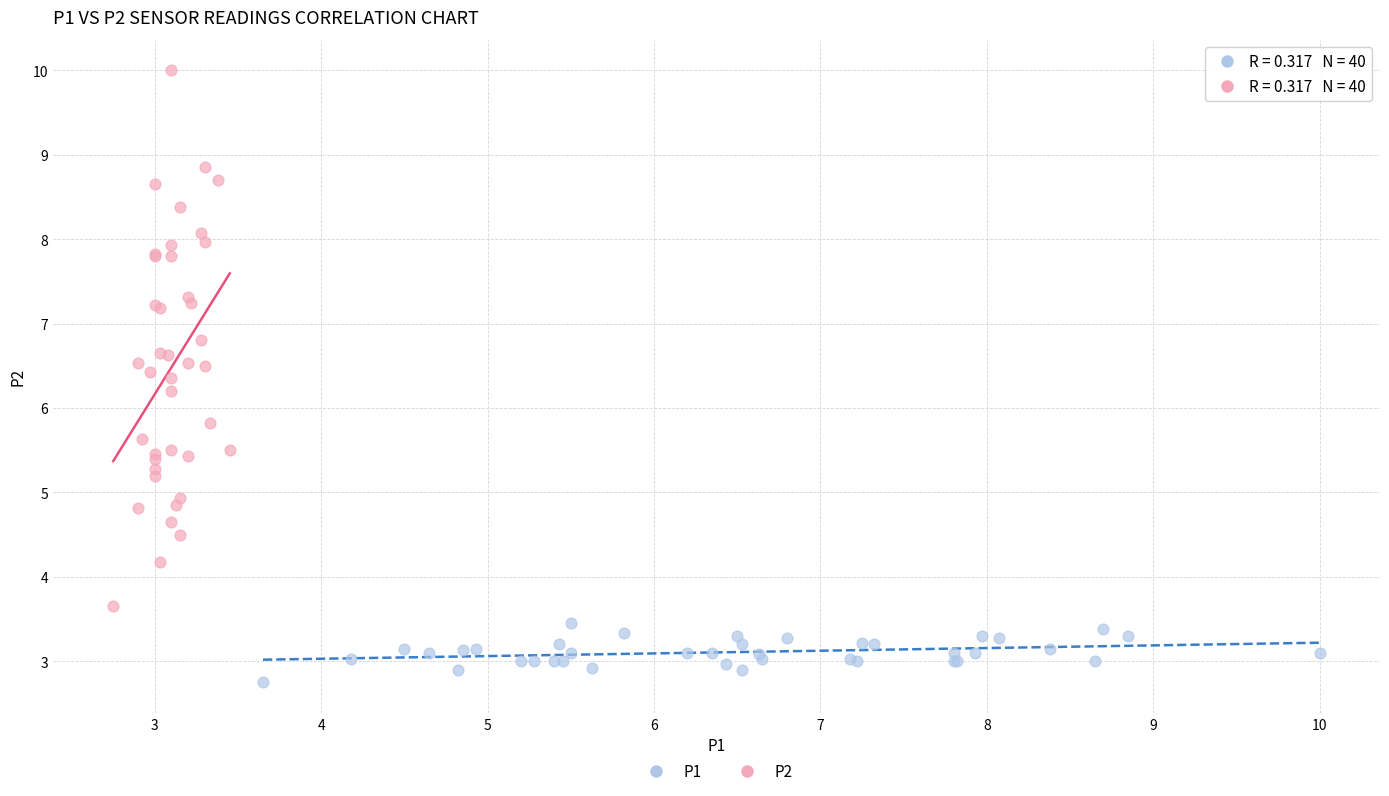

Which series reaches the maximum Y coordinate?

P2